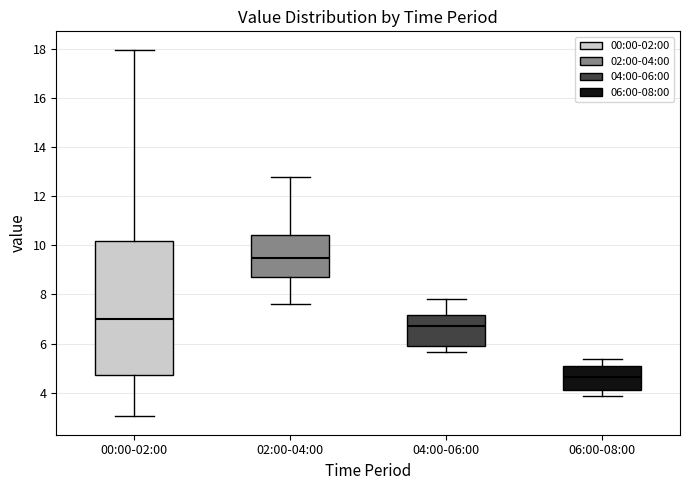

Comparing the boxes themselves (not the whiskers), which one is the tallest?

00:00-02:00